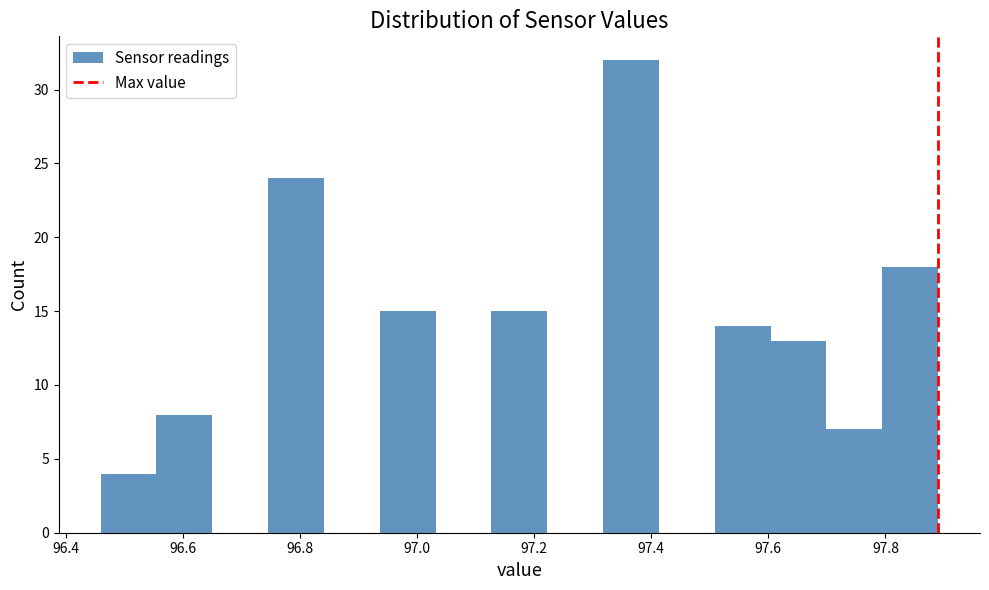

Reading left to right, transcribe this chart: for each bar, give the range it covers on the x-axis and its height. Neither the bar edges nor the heights are printed on the chart, so give them approximately, as read against the axes.

96.46 to 96.56: 4
96.56 to 96.66: 8
96.66 to 96.74: 0
96.74 to 96.84: 24
96.84 to 96.94: 0
96.94 to 97.04: 15
97.04 to 97.12: 0
97.12 to 97.22: 15
97.22 to 97.32: 0
97.32 to 97.42: 32
97.42 to 97.50: 0
97.50 to 97.60: 14
97.60 to 97.70: 13
97.70 to 97.80: 7
97.80 to 97.90: 18